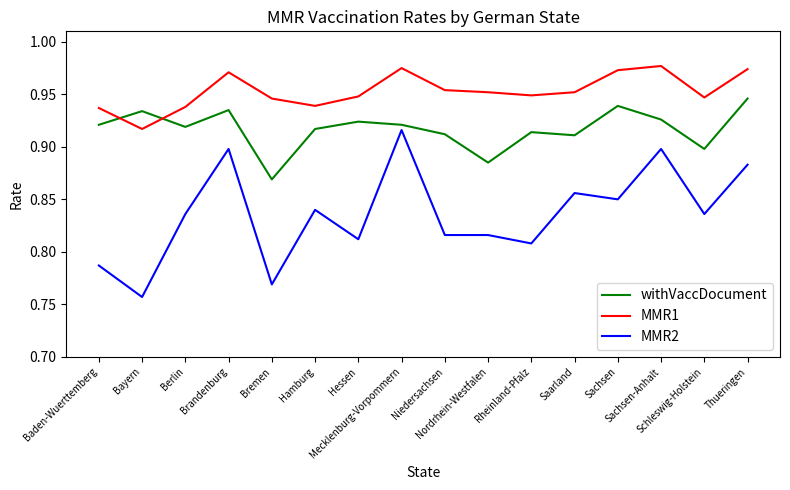

Which series changed the most between Mecklenburg-Vorpommern and Sachsen-Anhalt?

MMR2